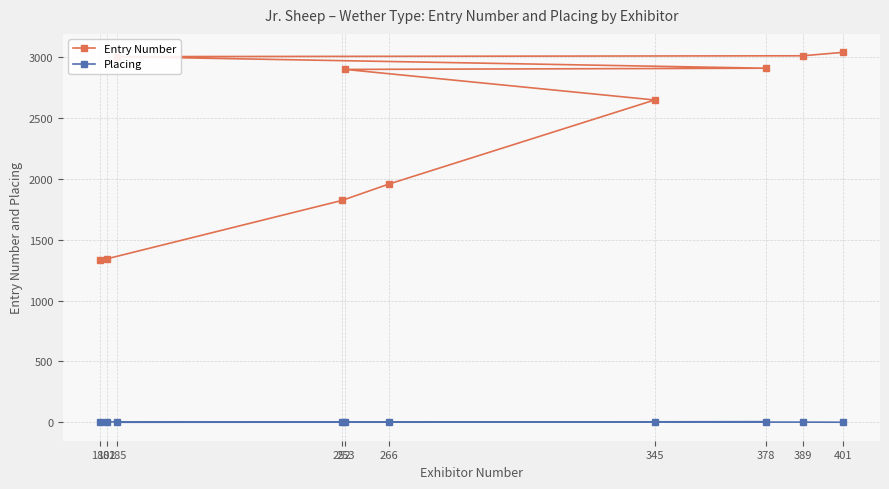

At which label does Entry Number reach its minimum?

180